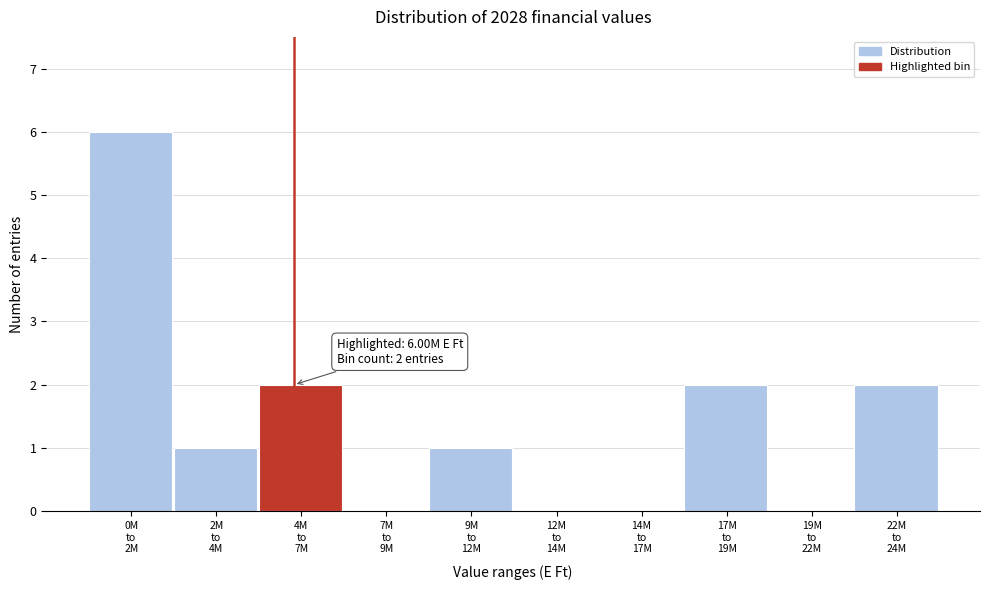

What is the greatest value displayed?

6